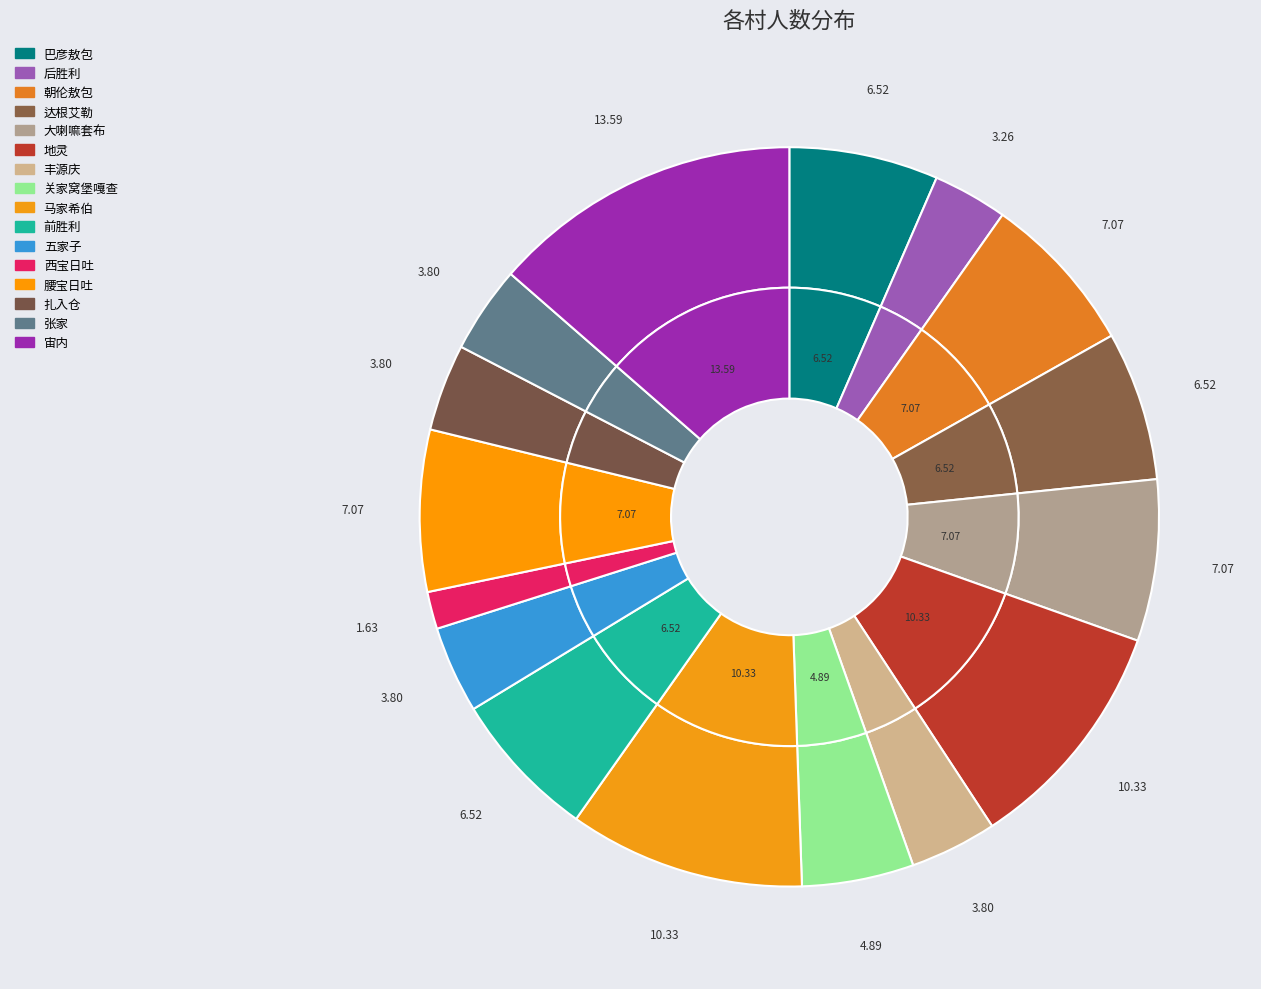

What is the change in value from 朝伦敖包 to 宙内?

+12